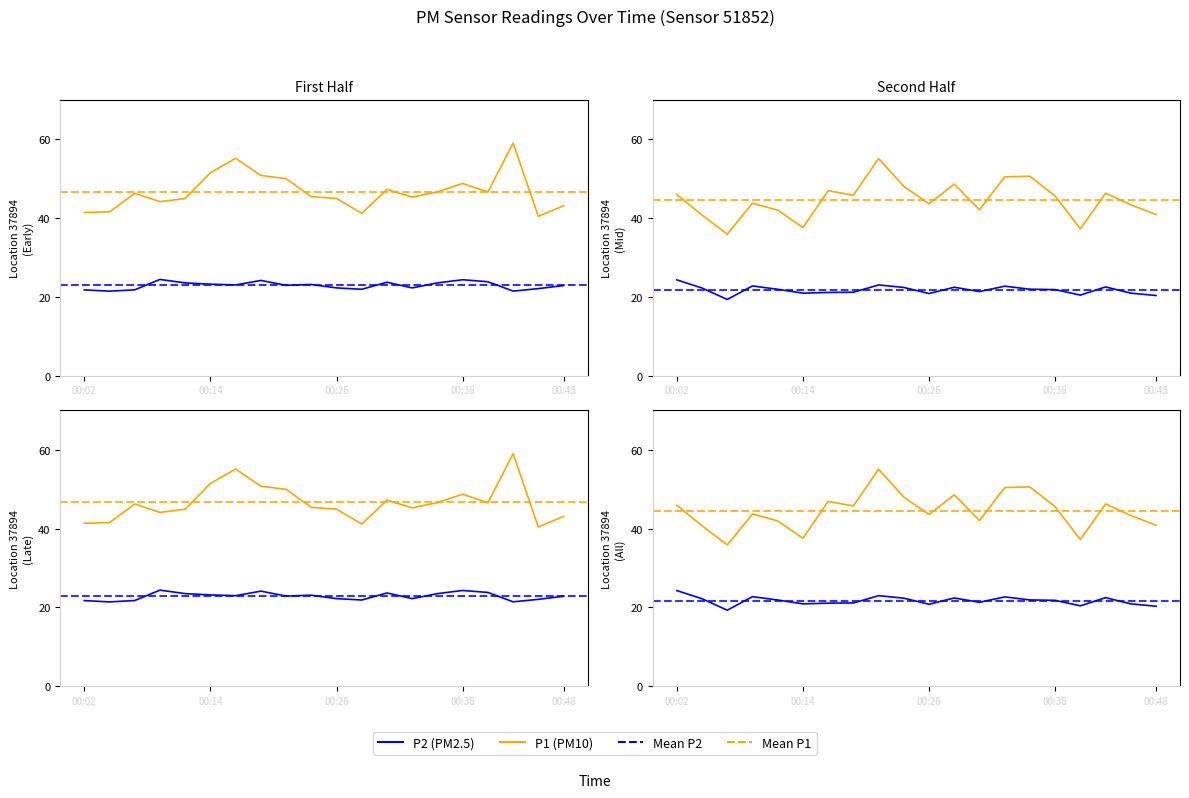

What is the difference between the P2 (PM2.5) values at 8 and 12?

1.7